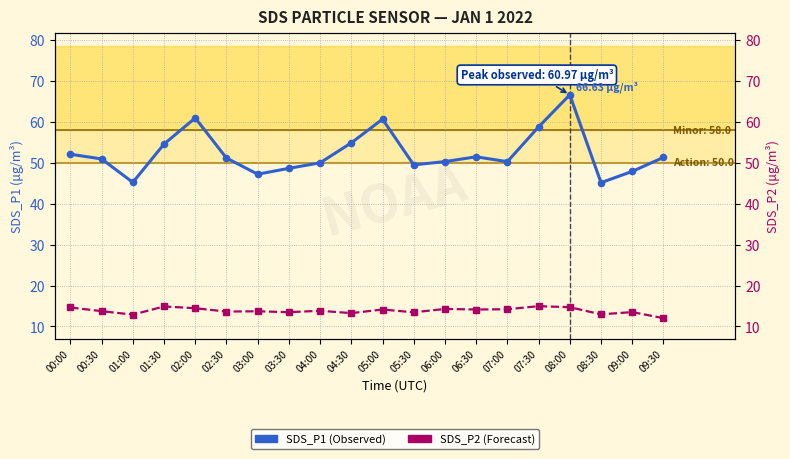

How many interior local valleys does the SDS_P1 (Observed) series have?

5